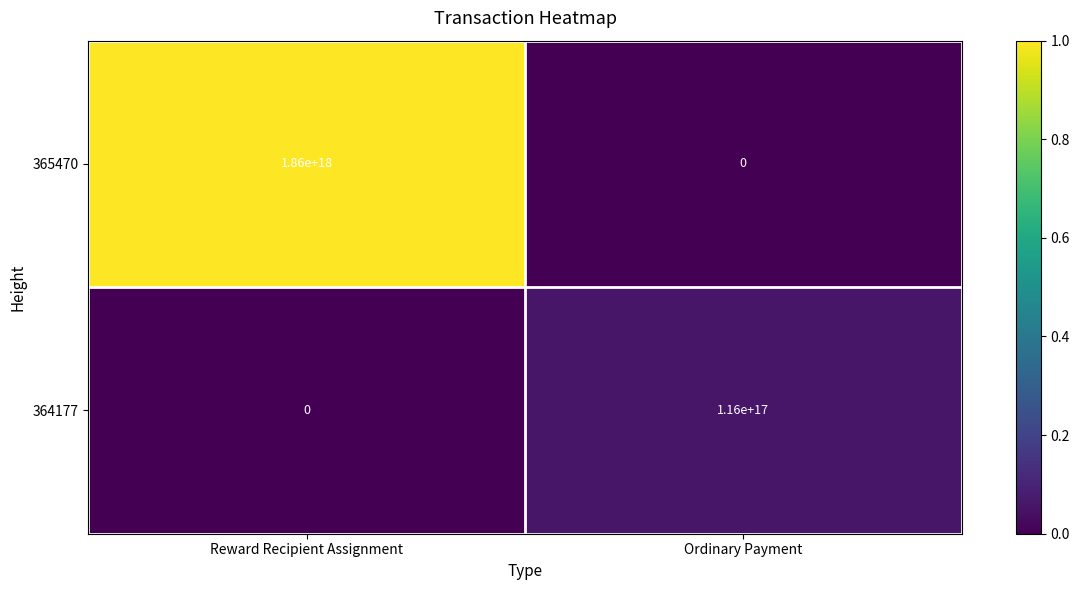

At which category is the sum across all series the highest?

Reward Recipient Assignment